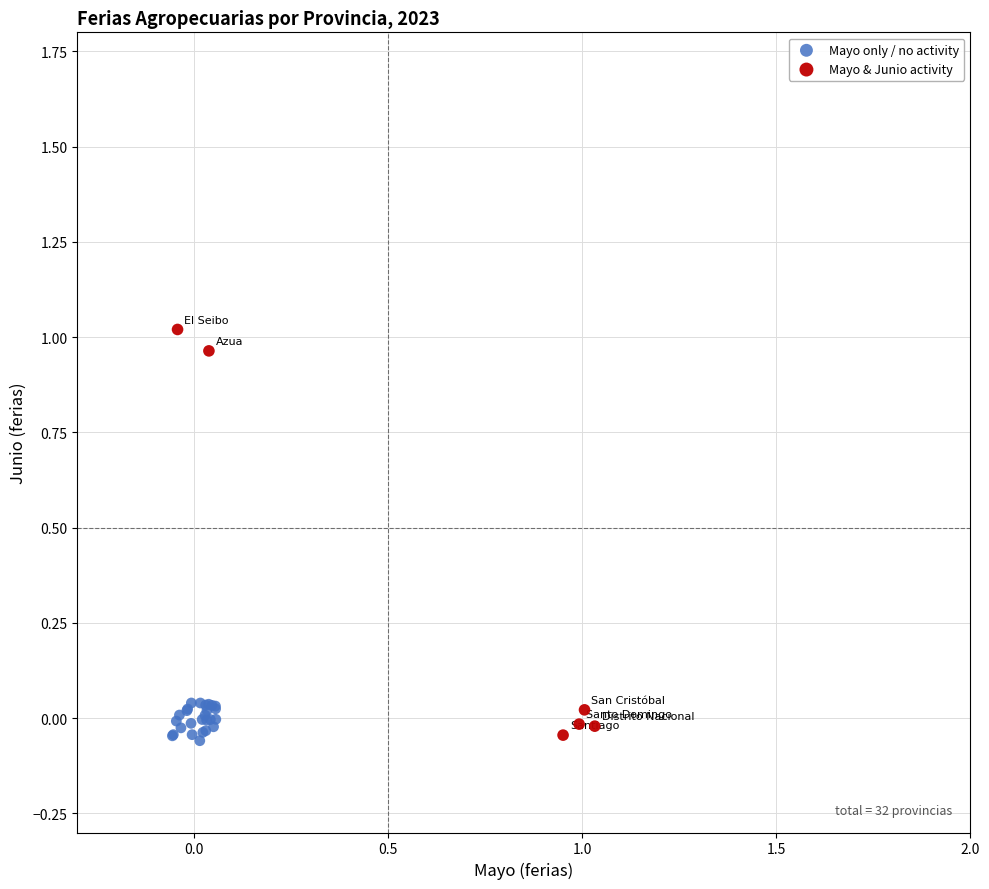

Which series contains the highest Y value?

Mayo & Junio activity